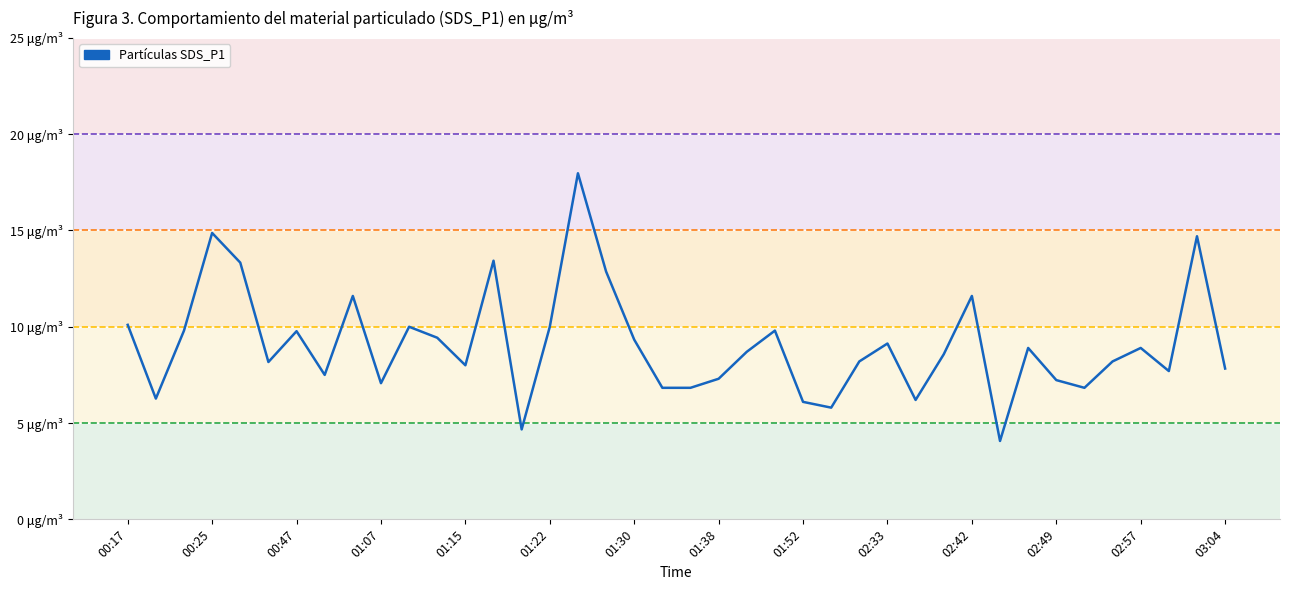

What is the difference between the second highest and minimum values?

10.8